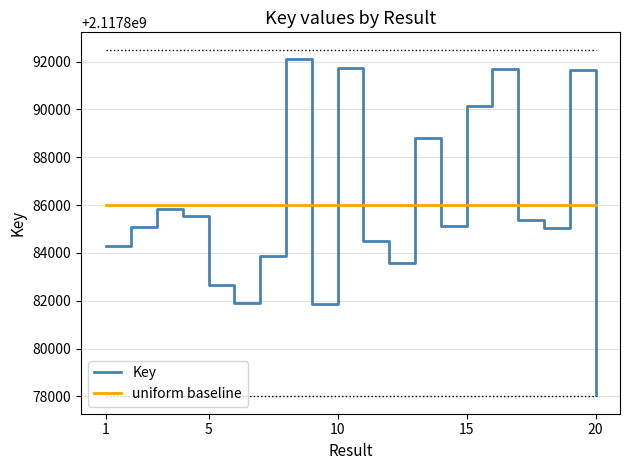

What is the greatest value displayed?

2117892111